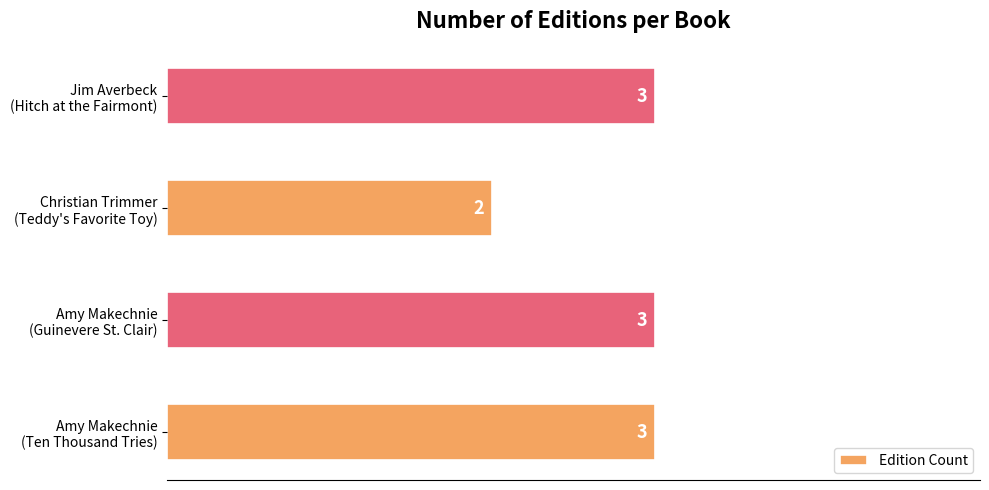

Are the bars horizontal?

Yes